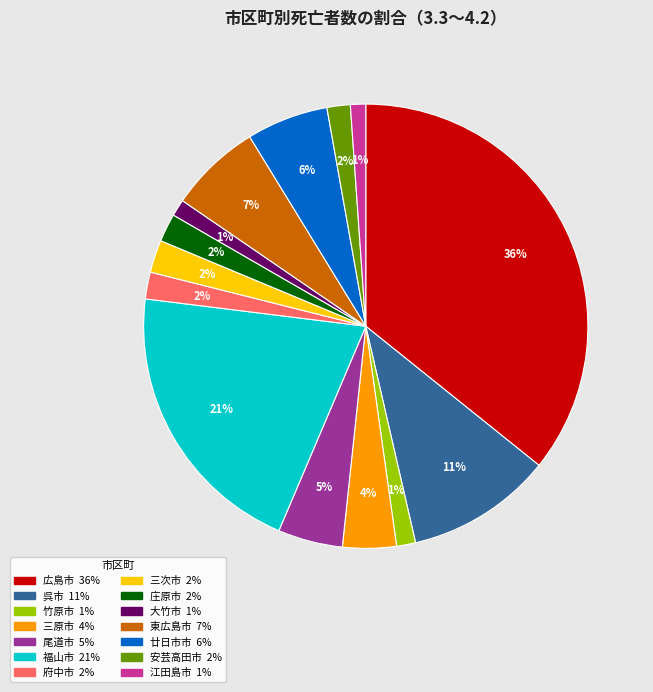

To the nearest percent, what is the difference between the 安芸高田市 and 廿日市市 slice percentages?

4%